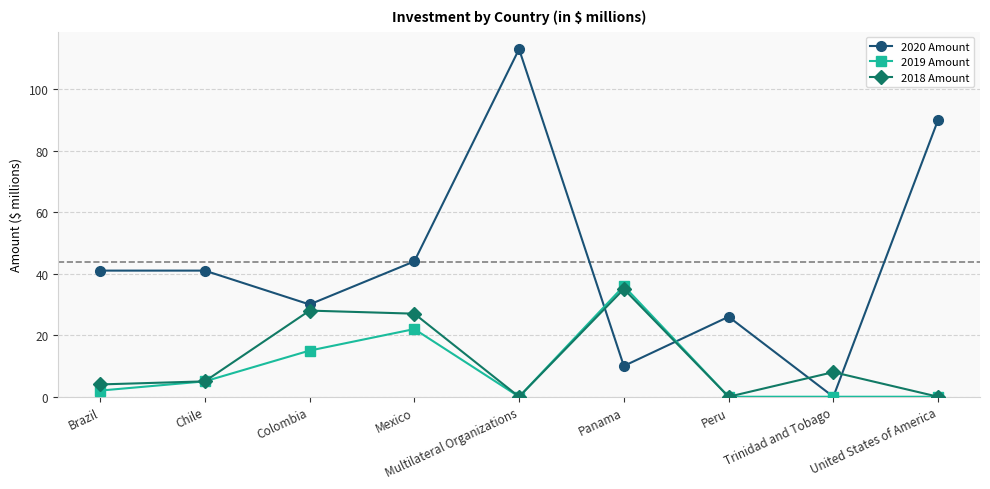

What is the difference between the 2018 Amount values at Chile and Panama?

30